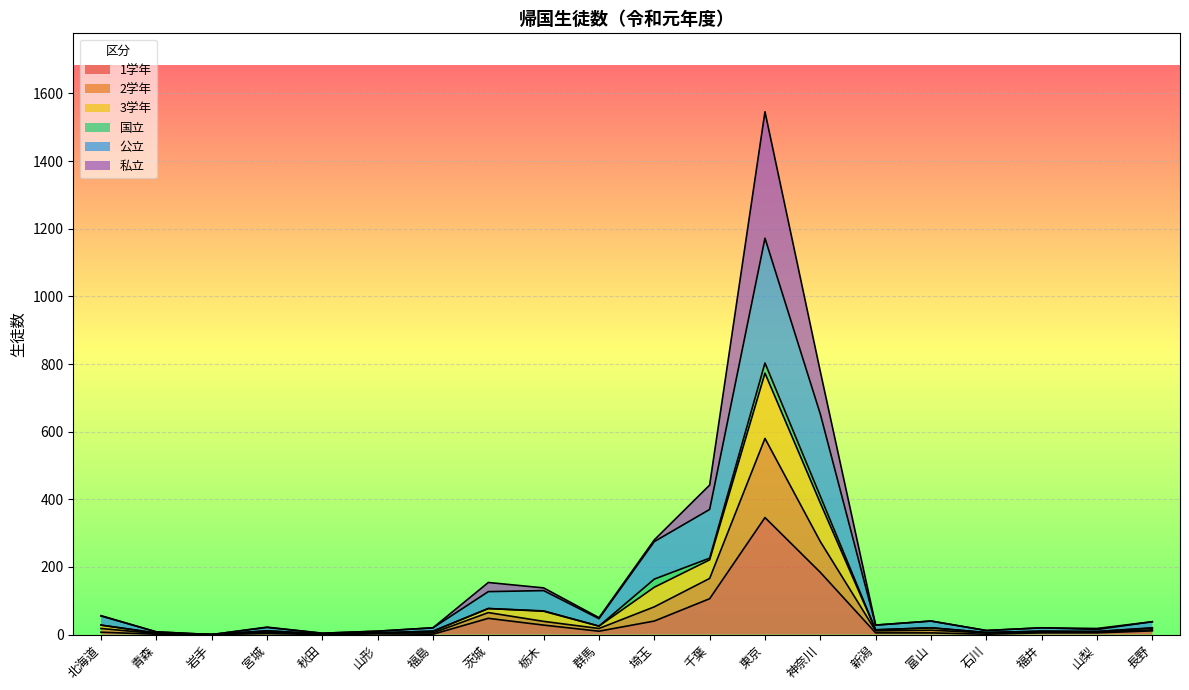

Rank the series at 石川 from highest to lowest value.

3学年, 公立, 2学年, 1学年